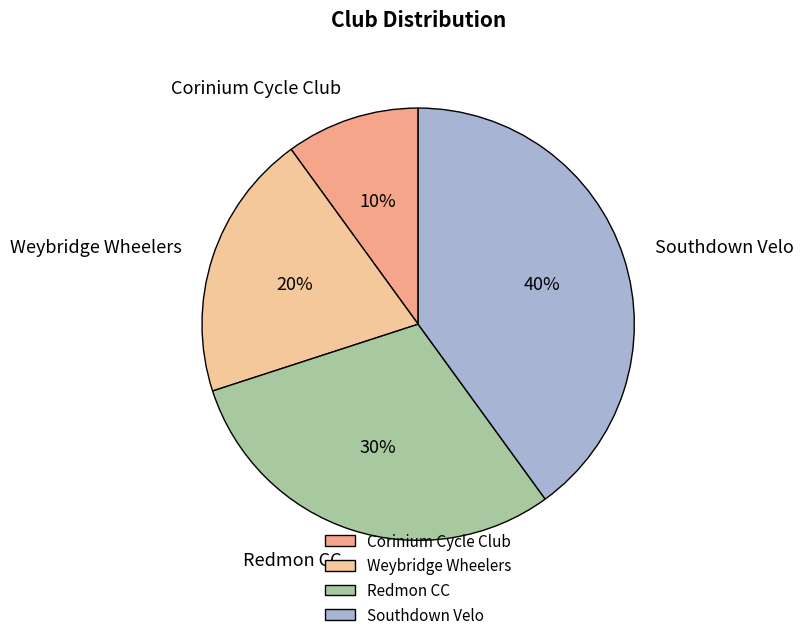

To the nearest percent, what is the combined percentage of Redmon CC and Weybridge Wheelers?

50%